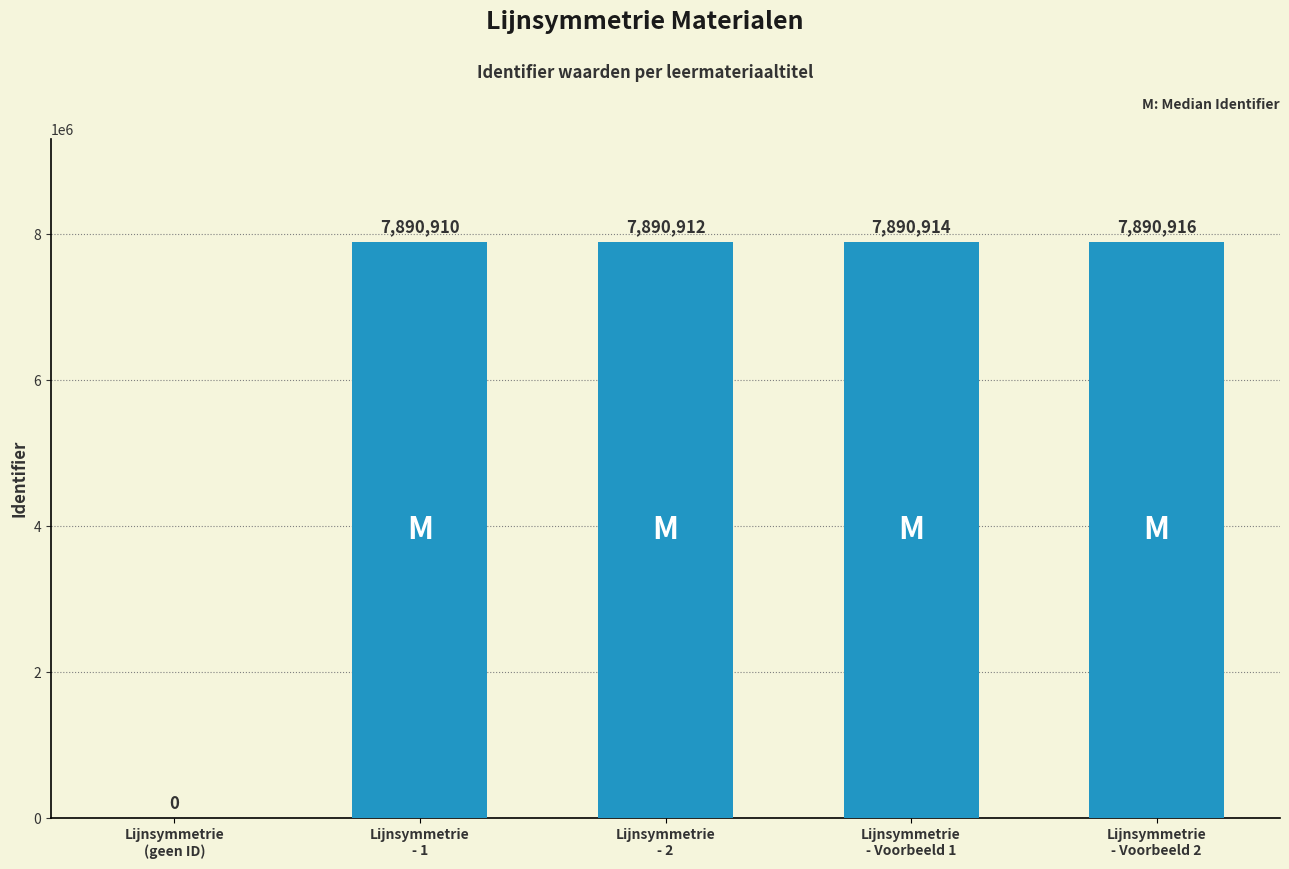

The value at Lijnsymmetrie
- Voorbeeld 1 is 4688537. True or false?

False